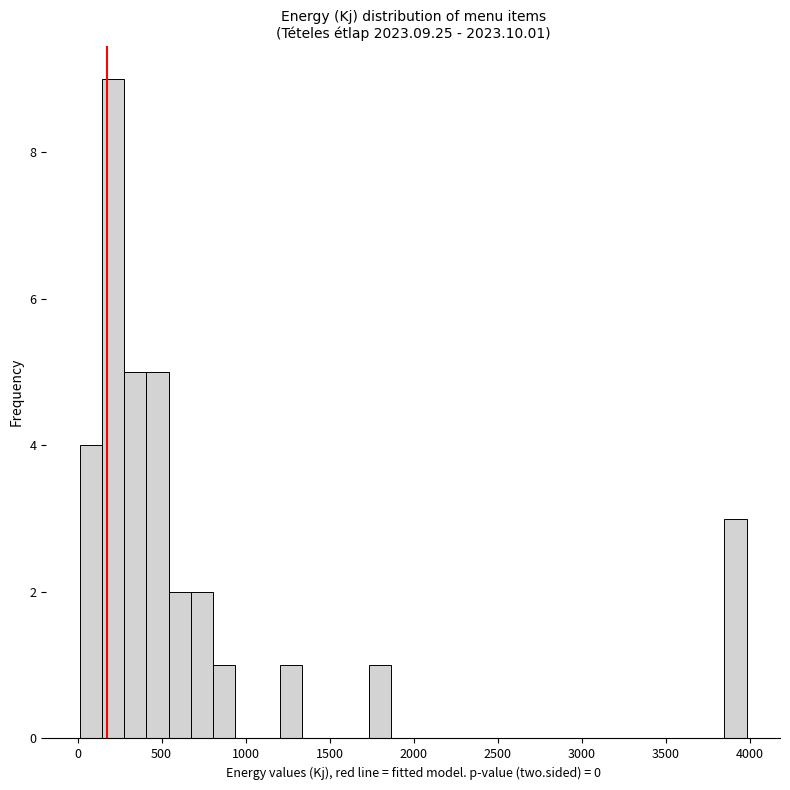

Read against the x-axis, roughly where is the centre of the tallest bar?

200